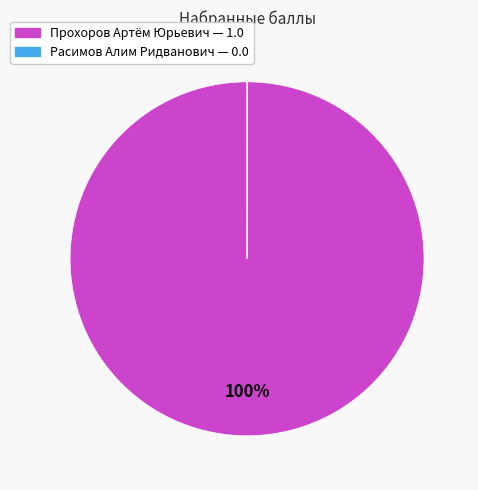

What is the largest slice in the pie chart?

Прохоров Артём Юрьевич